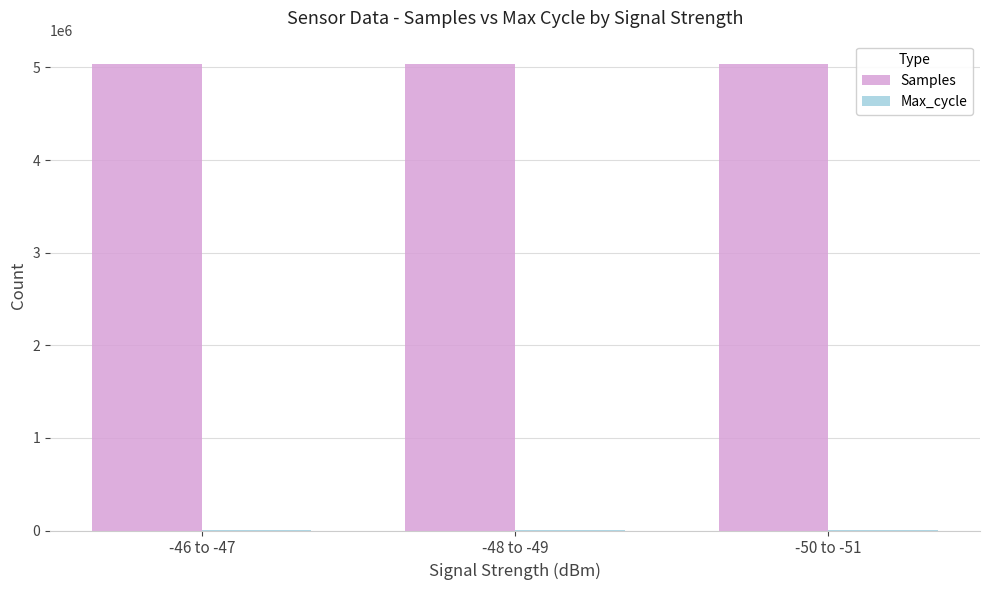

The value of Samples at -46 to -47 is 7624548. True or false?

False